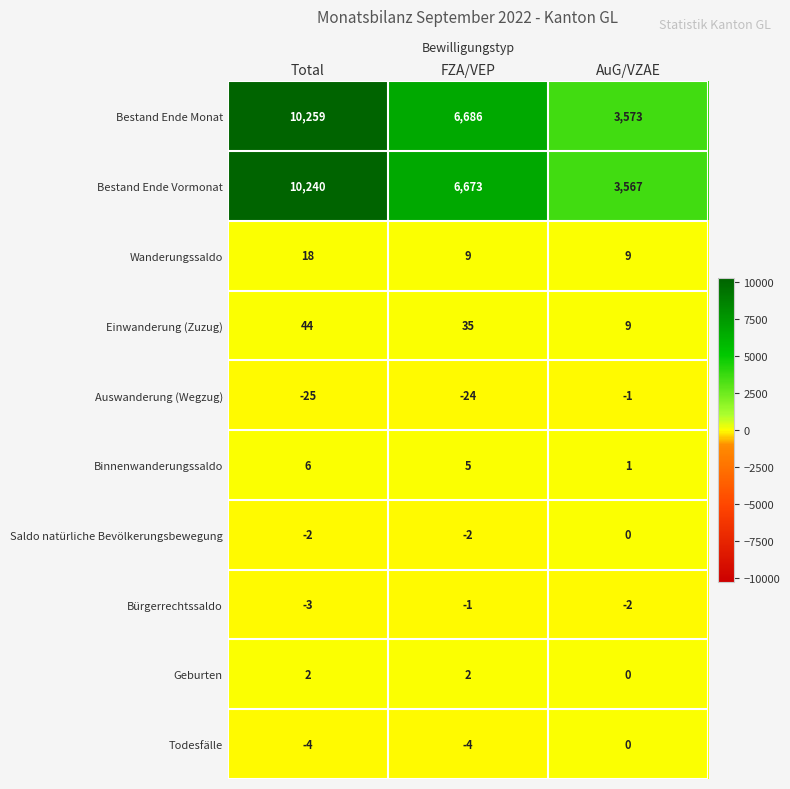

At which category is the sum across all series the highest?

Total